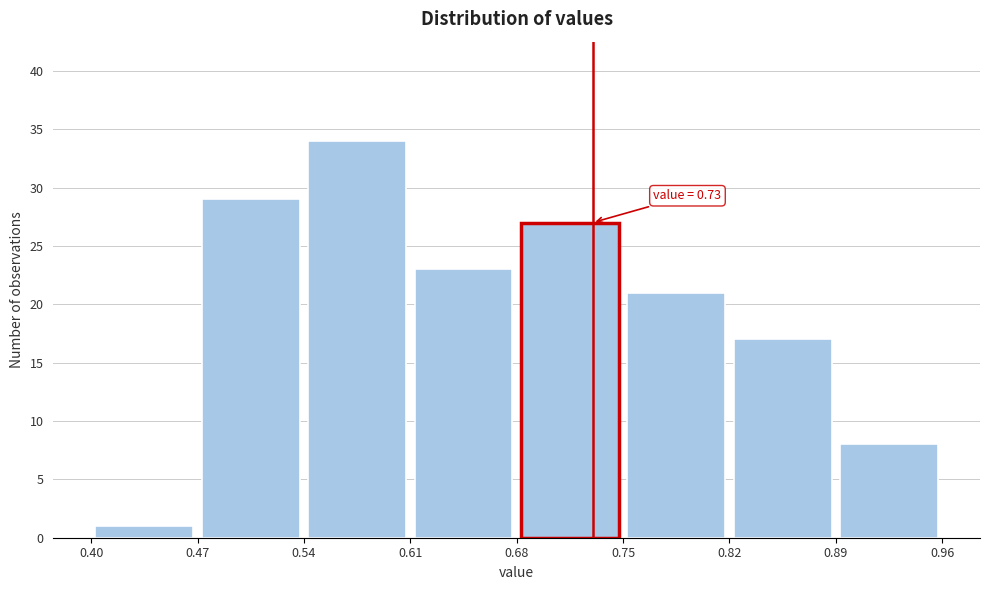

Over which range of the x-axis is the bar tallest?

0.54 to 0.61